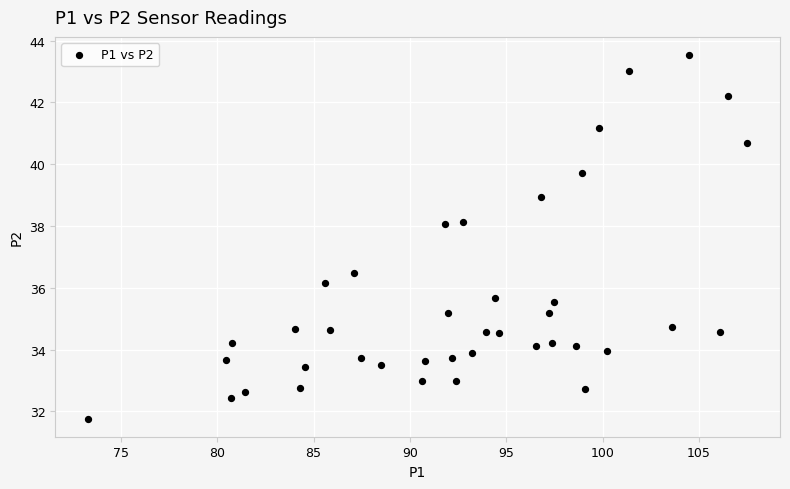

What Y value in the scatter plot is closest to 37?

36.5